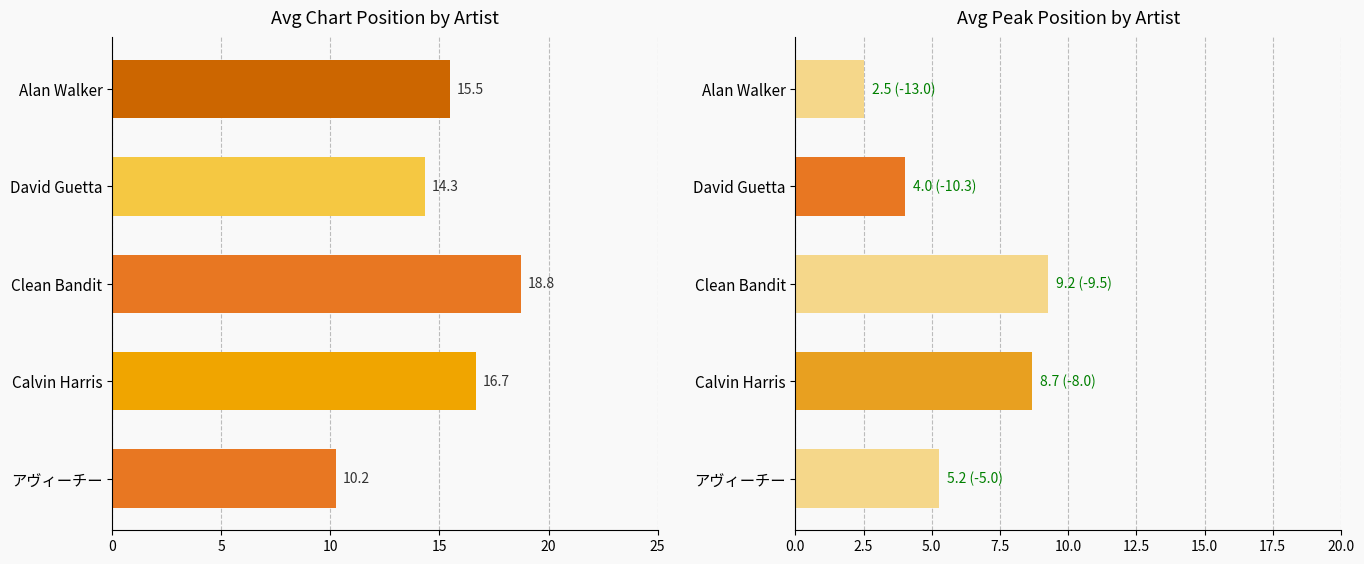

How many categories are shown in the chart?

5